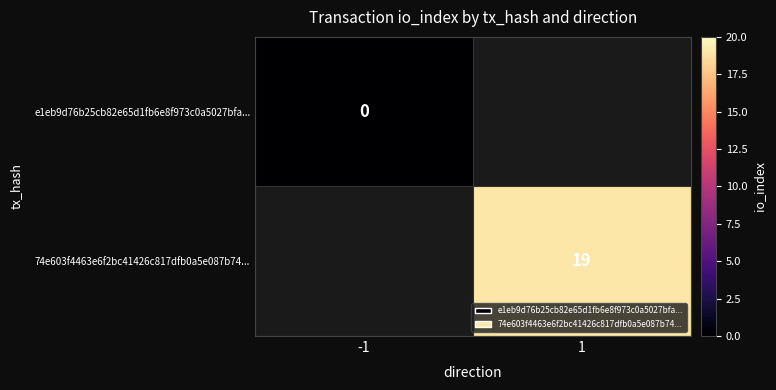

How many data points does each series have?

2